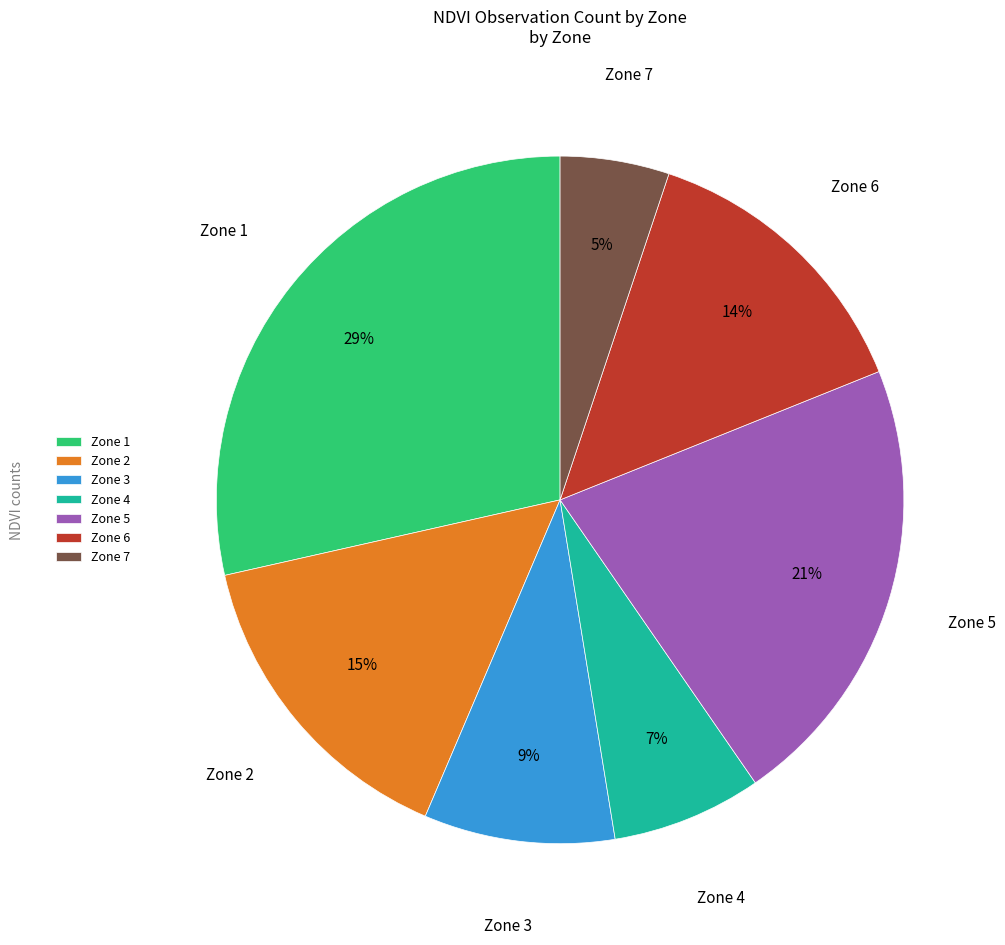

Which has a higher value, Zone 6 or Zone 3?

Zone 6